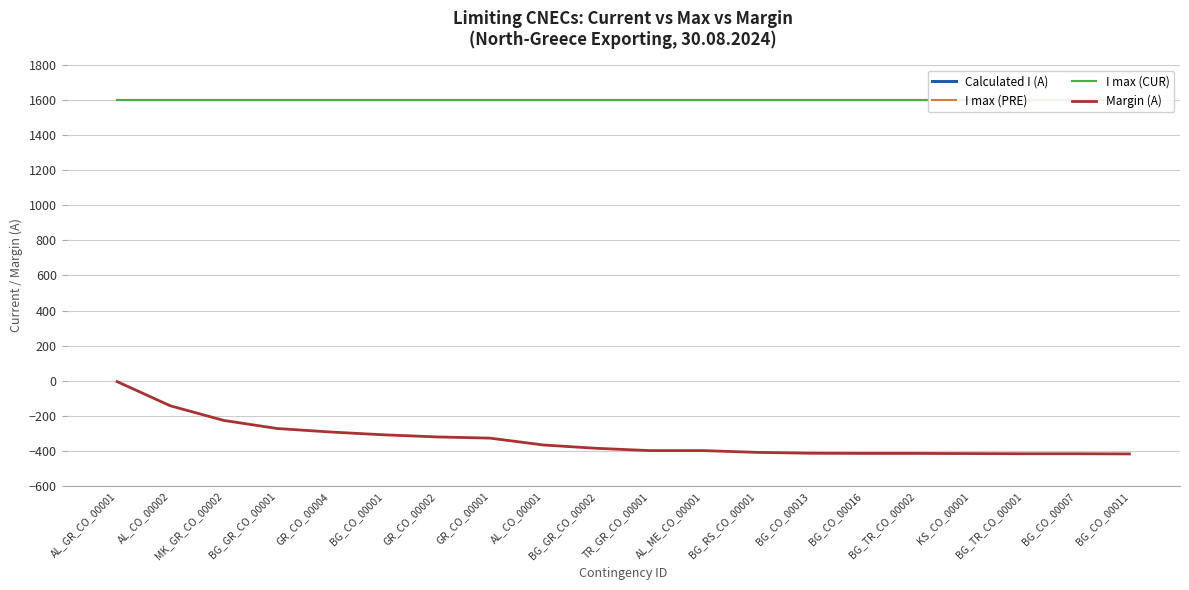

True or false: Calculated I (A) has a value of -2310 at GR_CO_00004.

False